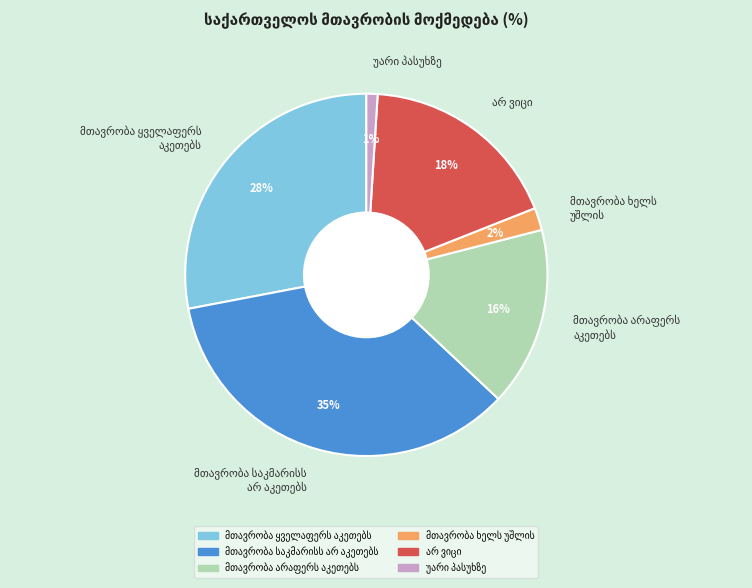

To the nearest percent, what is the average slice percentage?

17%